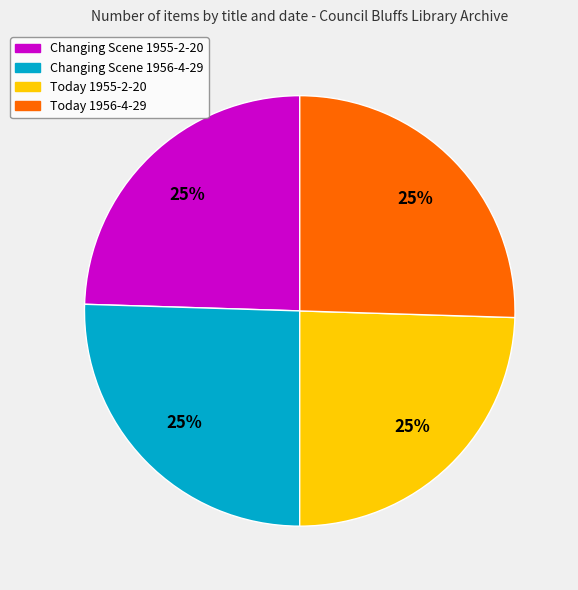

Approximately how many times larger is the value at Today 1955-2-20 compared to Changing Scene 1955-2-20?

1.0